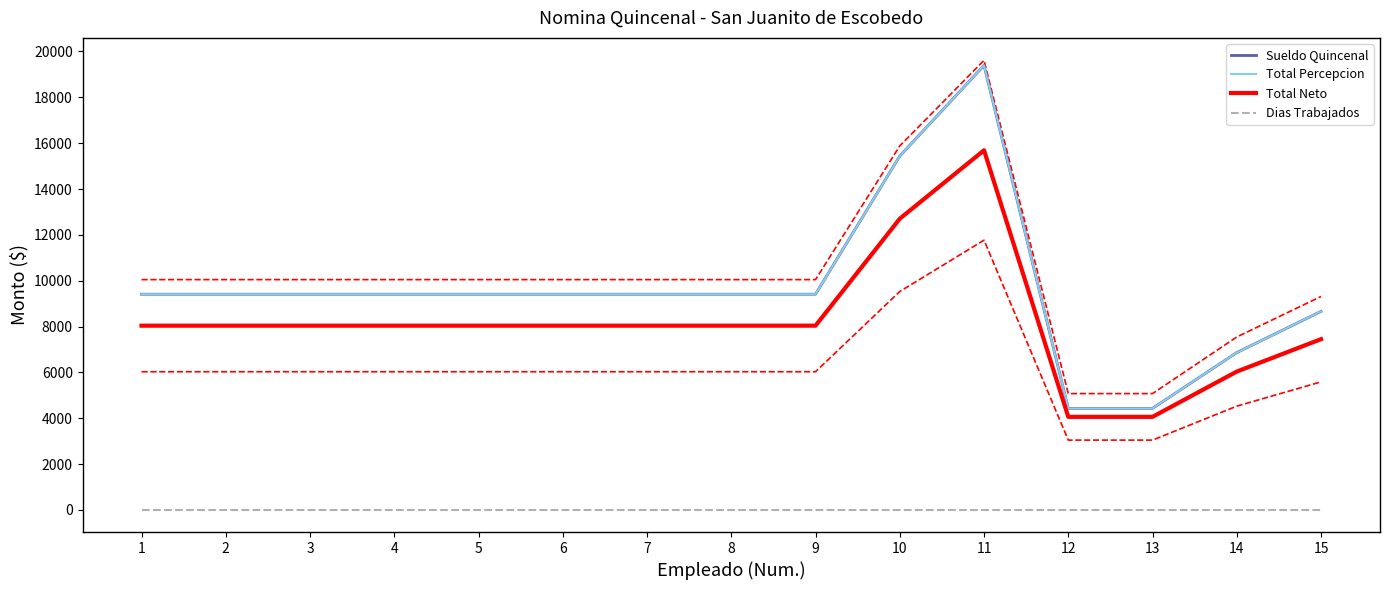

Which category has the lowest value across all series?

1